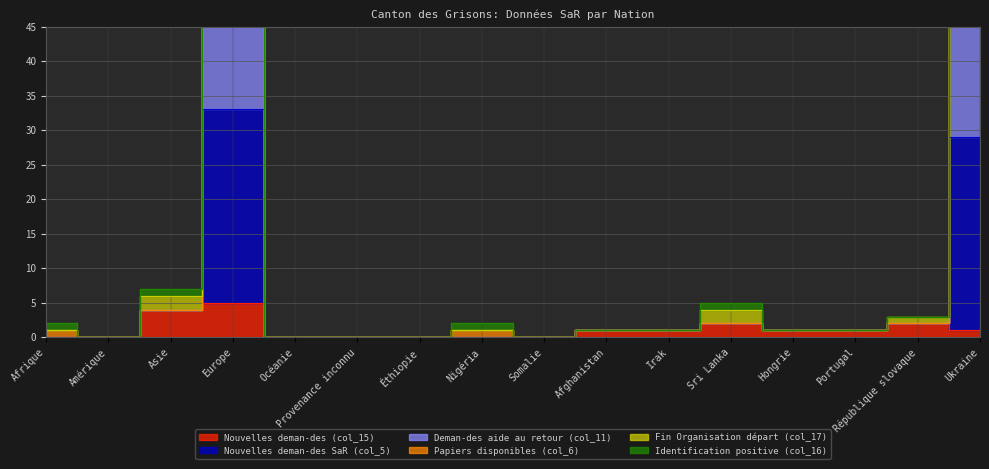

What is the average value of the Nouvelles deman-des (col_15) series?

1